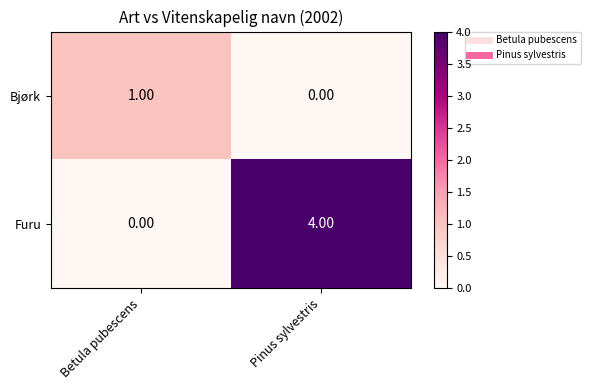

Where is Bjørk nearest to the value 0?

Pinus sylvestris